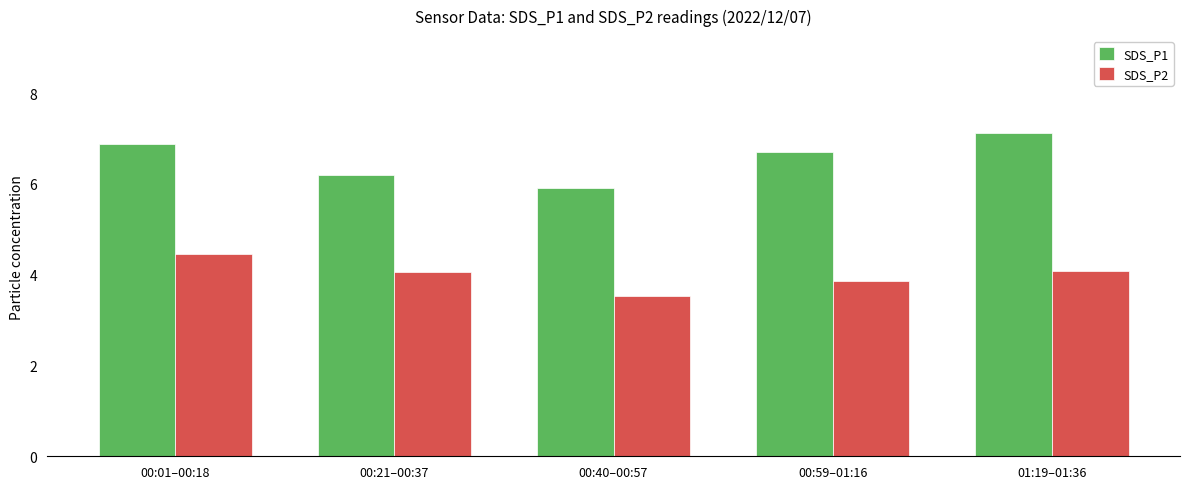

Rank the series by their maximum value, from highest to lowest.

SDS_P1, SDS_P2